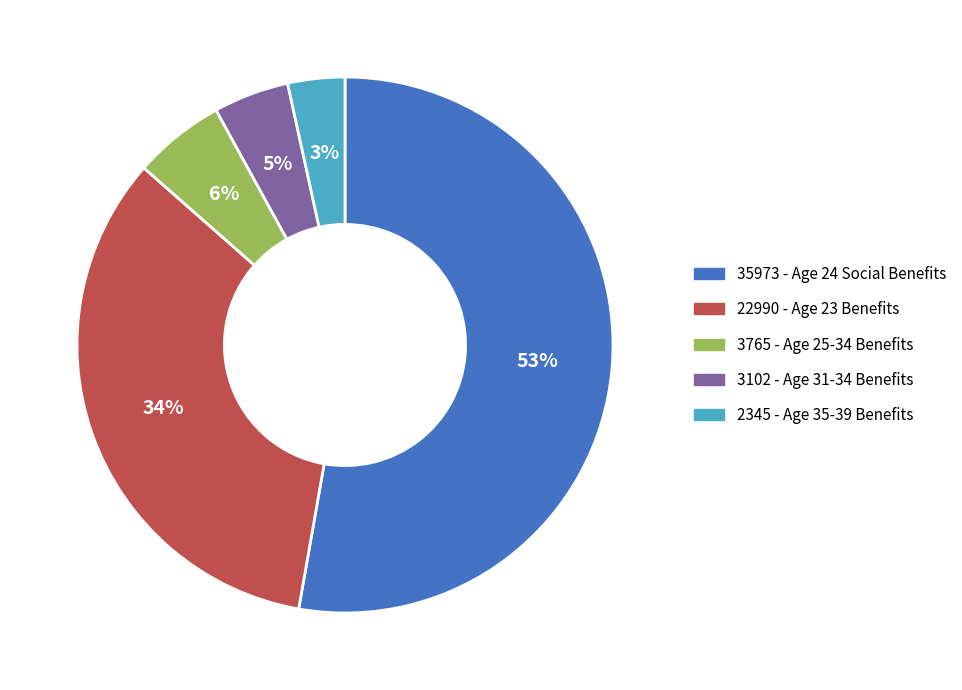

What is the majority slice?

35973 - Age 24 Social Benefits